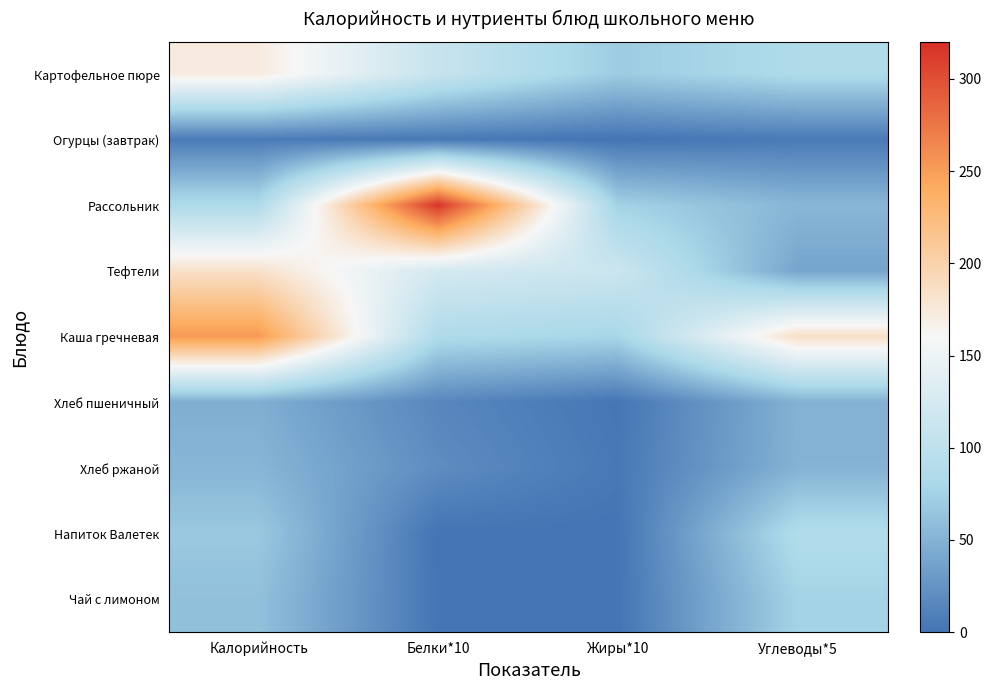

List the series in order of their peak value, highest first.

Рассольник, Каша гречневая, Тефтели, Картофельное пюре, Напиток Валетек, Чай с лимоном, Хлеб ржаной, Хлеб пшеничный, Огурцы (завтрак)